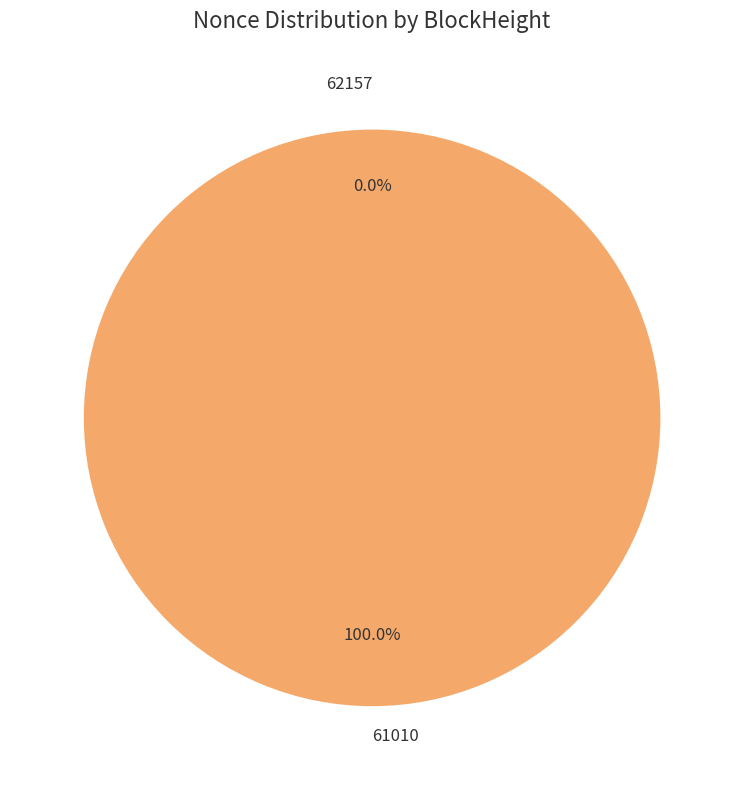

How many slices are in this pie chart?

2